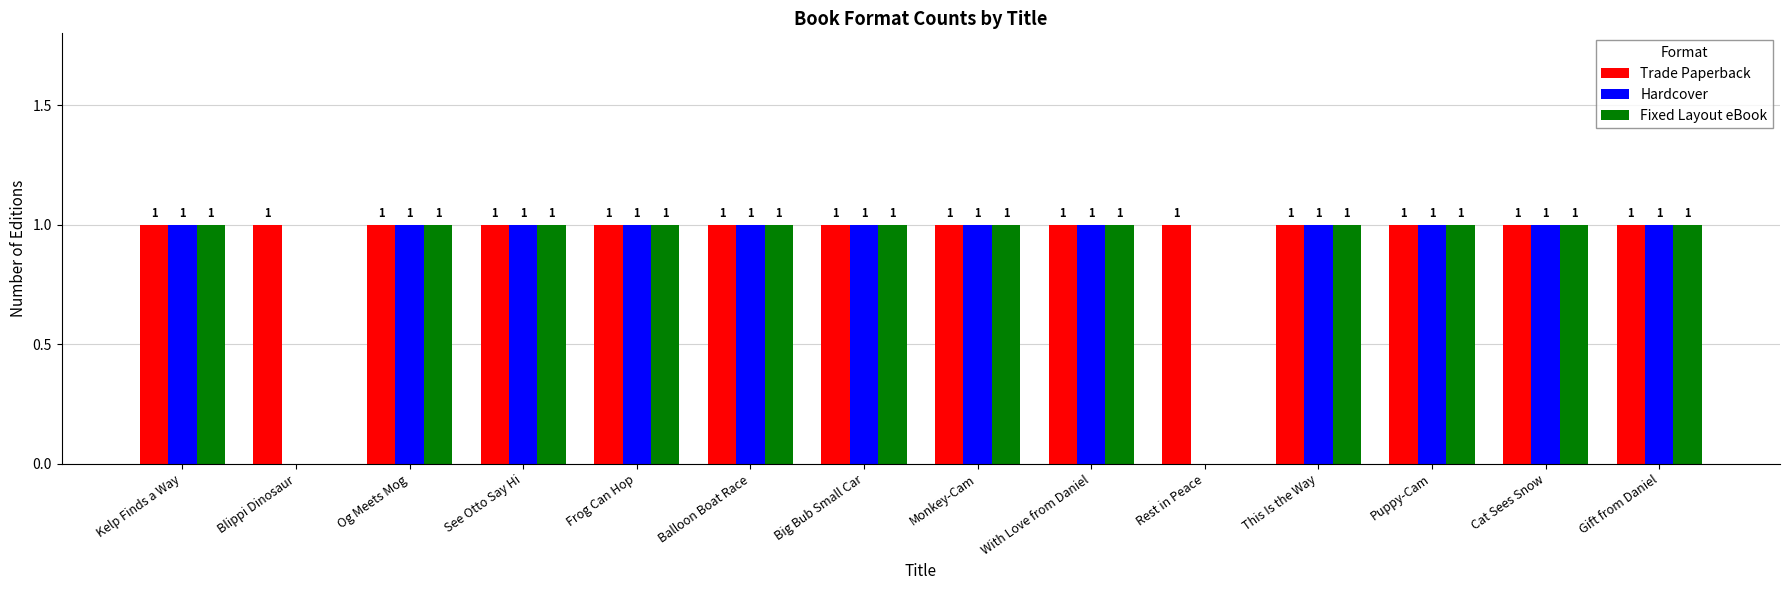

How many groups of bars are there?

14